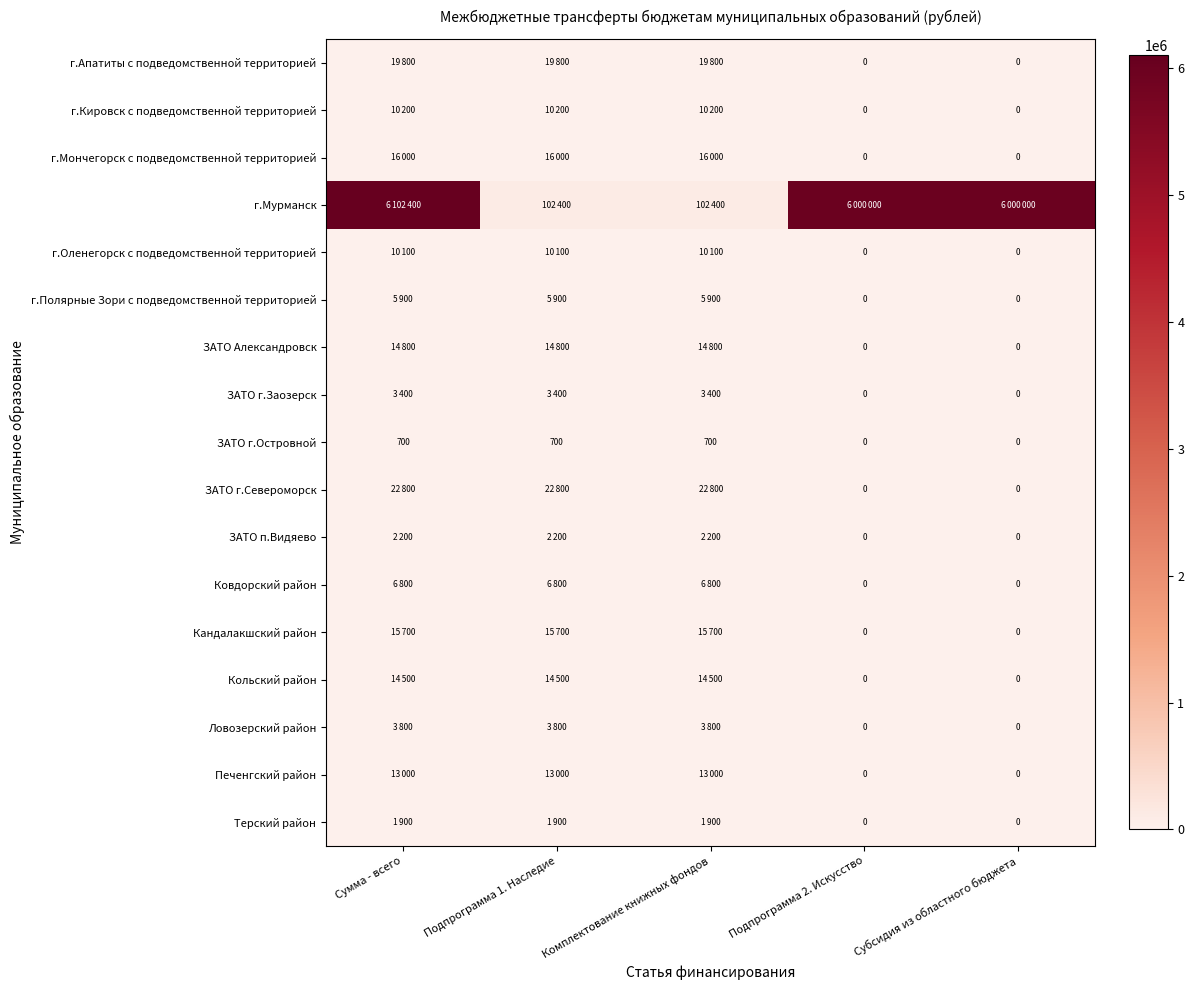

What is the average value of the ЗАТО г.Островной series?

420